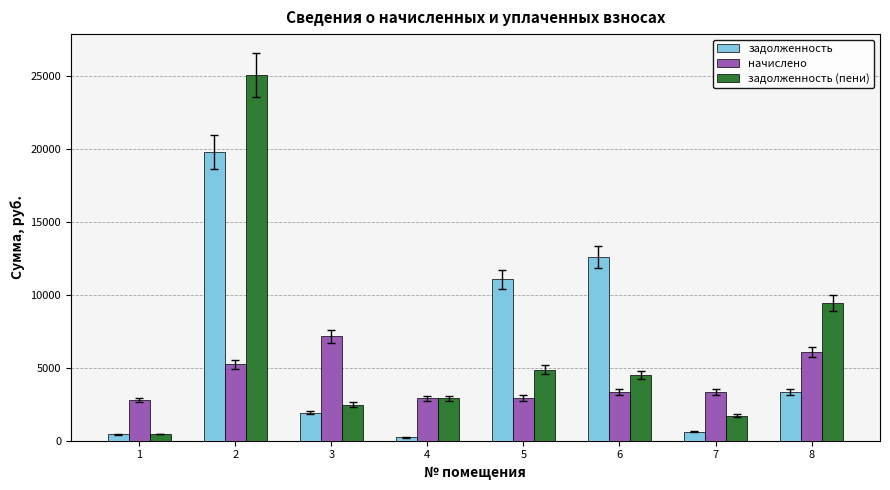

How many data points in задолженность are above 3339?

4